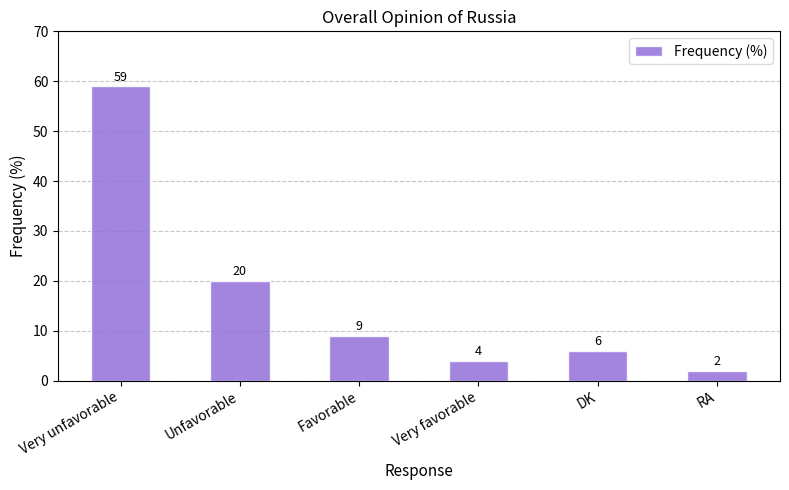

True or false: the data shows 9 at Favorable.

True